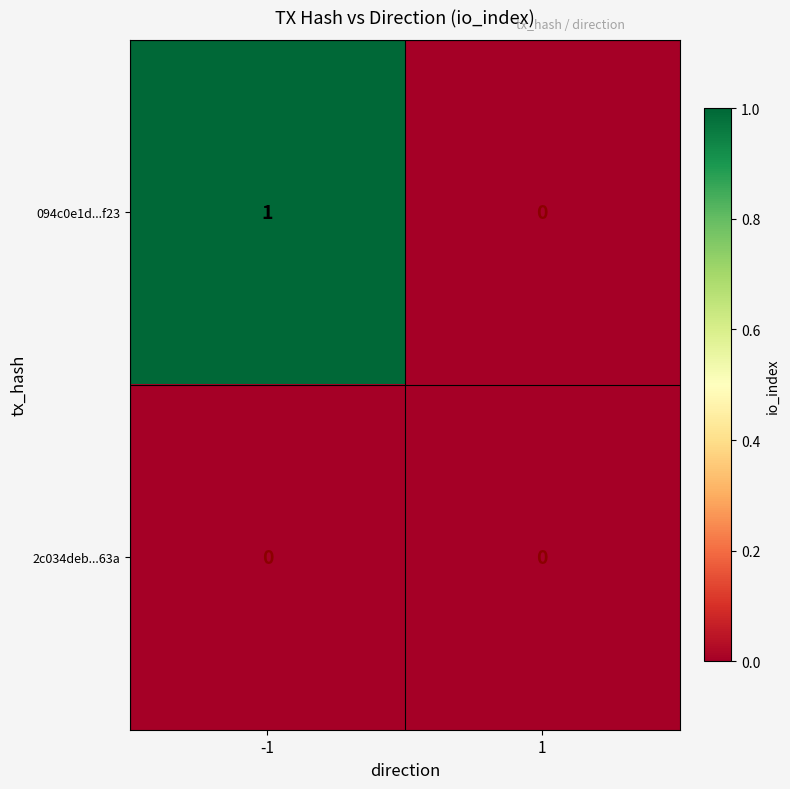

Is it true that 2c034deb...63a equals 0 at -1?

True